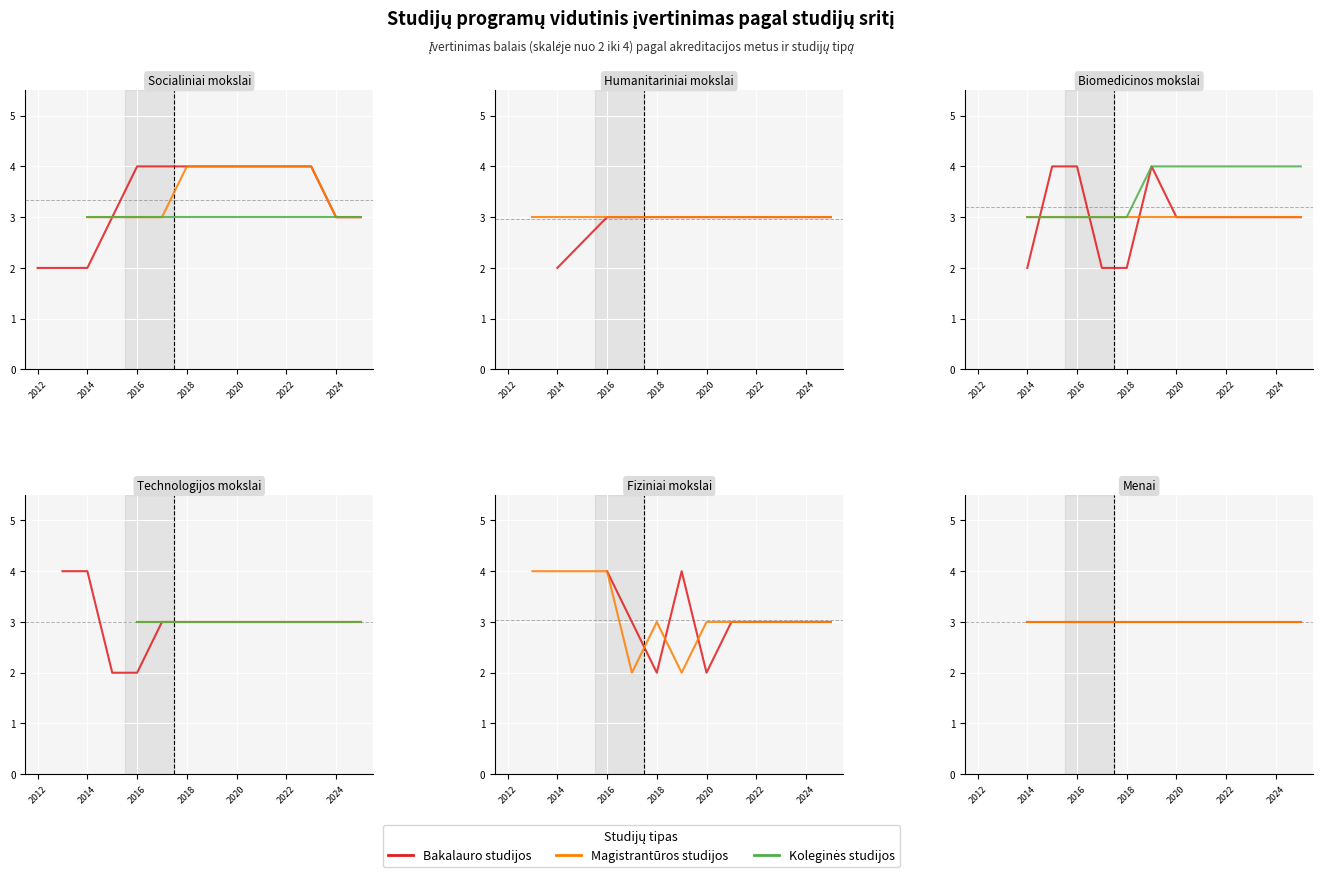

What is the value of the Koleginės studijos point at the 15th from the left?

3